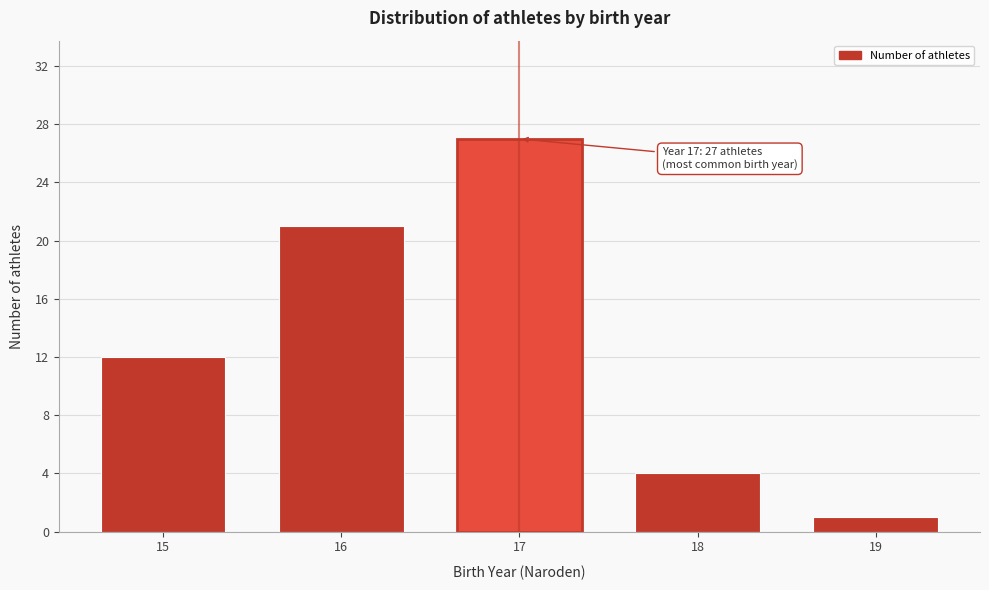

Reading left to right, transcribe all the data shown in this chart.

15=12	16=21	17=27	18=4	19=1